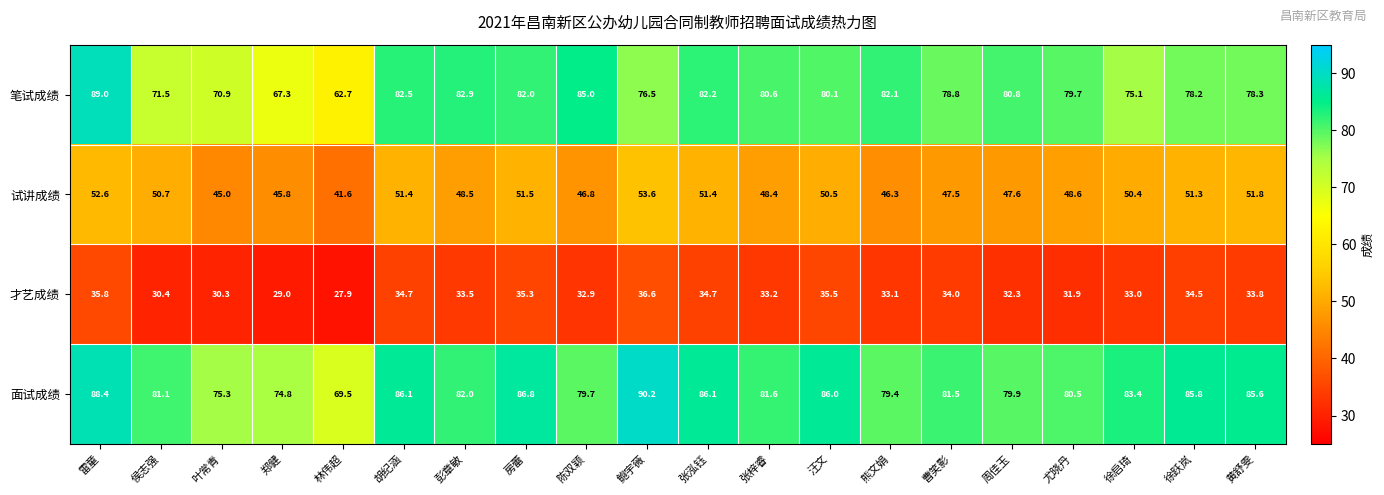

What is the highest value of the 试讲成绩 series?

53.6